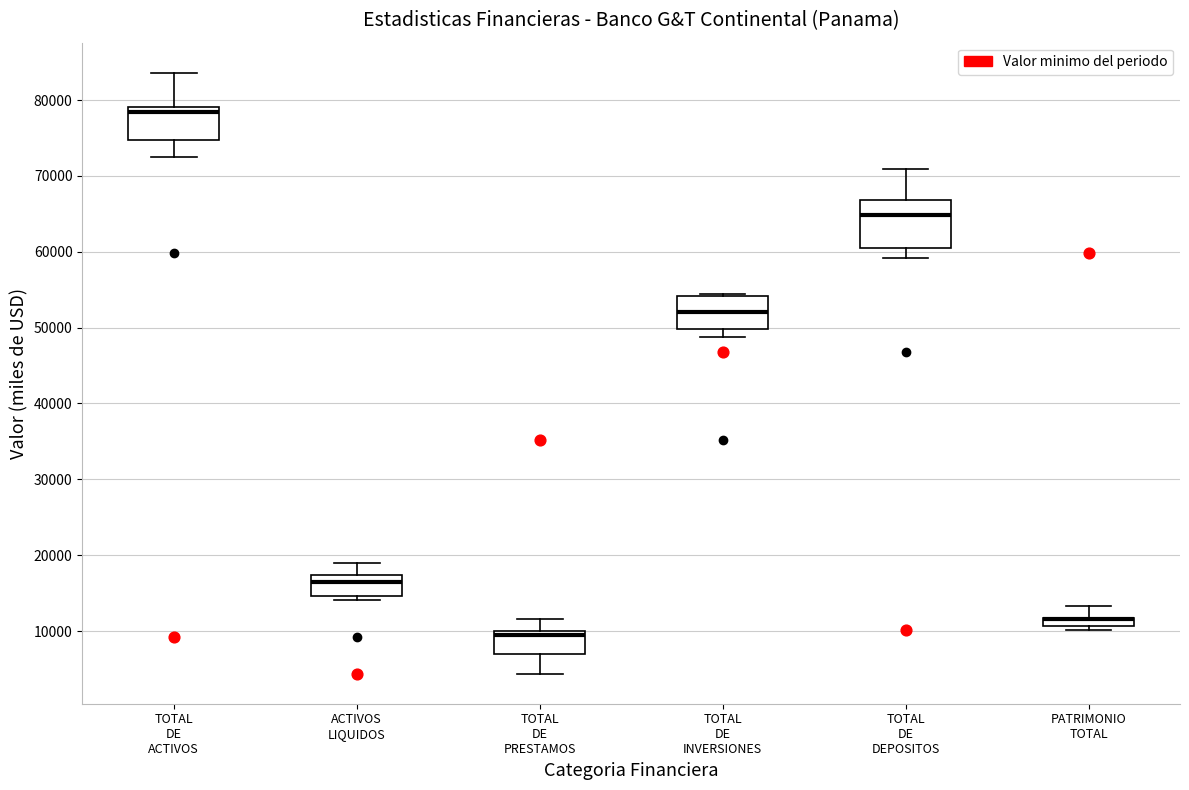

Where does the median line of the box for TOTAL DE INVERSIONES sit on the y-axis? The values are not printed on the chart, so give them approximately, as read against the axis.

52000